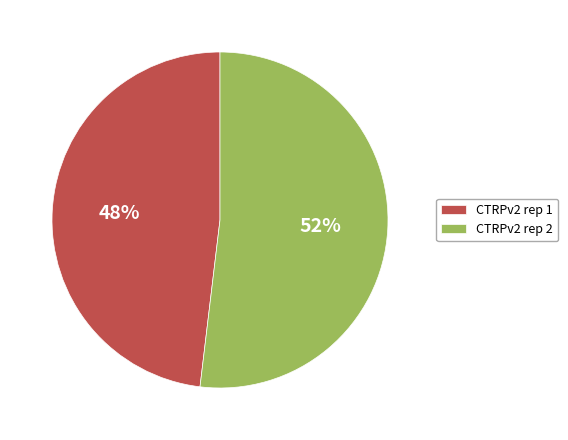

What is the largest slice in the pie chart?

CTRPv2 rep 2